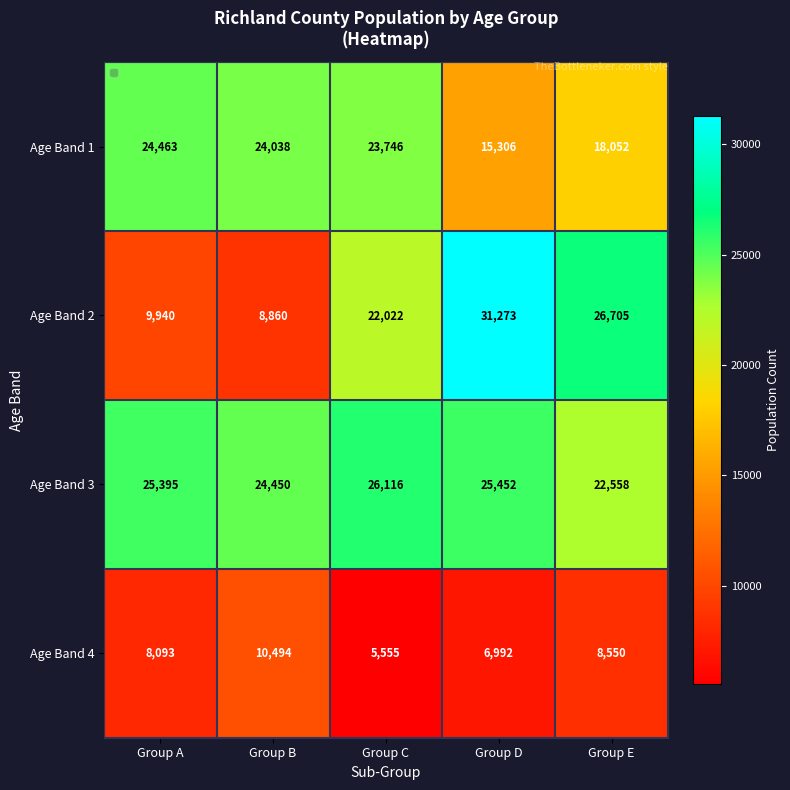

What is the spread (max minus min) of values at Group A?

17302